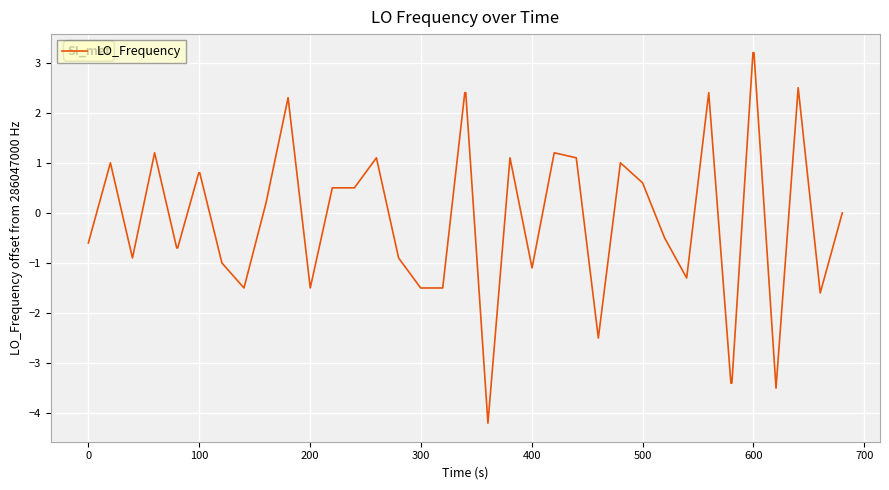

What is the greatest value displayed?

3.2